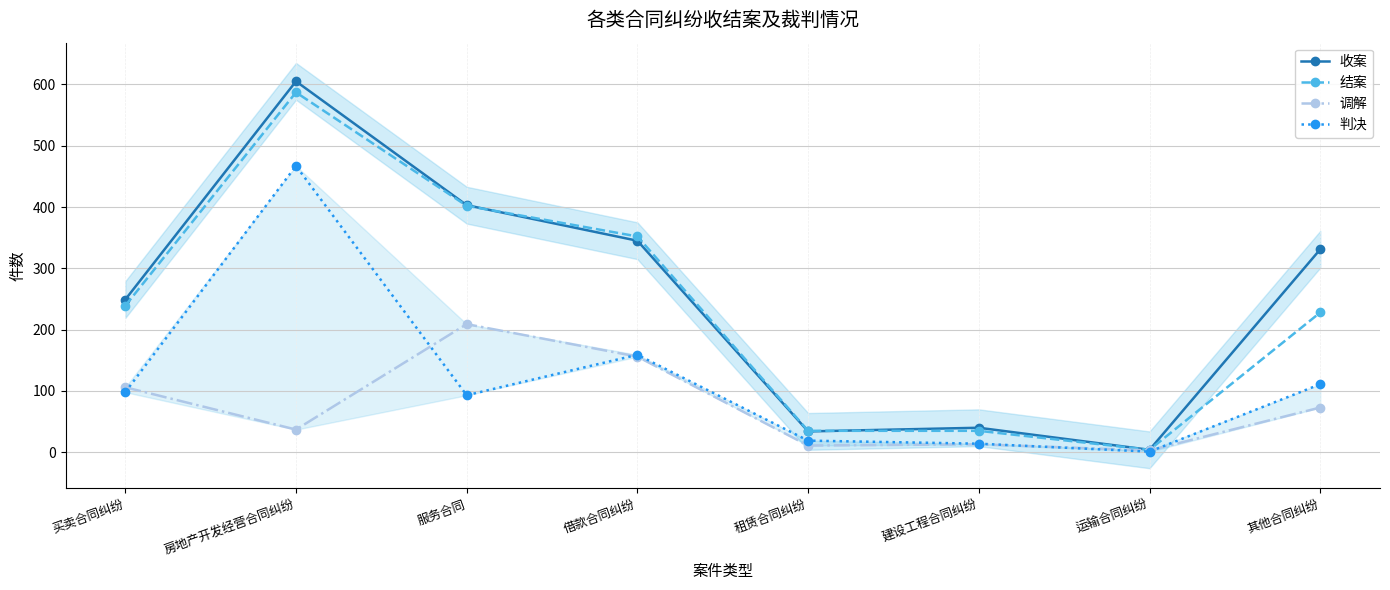

Count the number of categories in the chart.

8